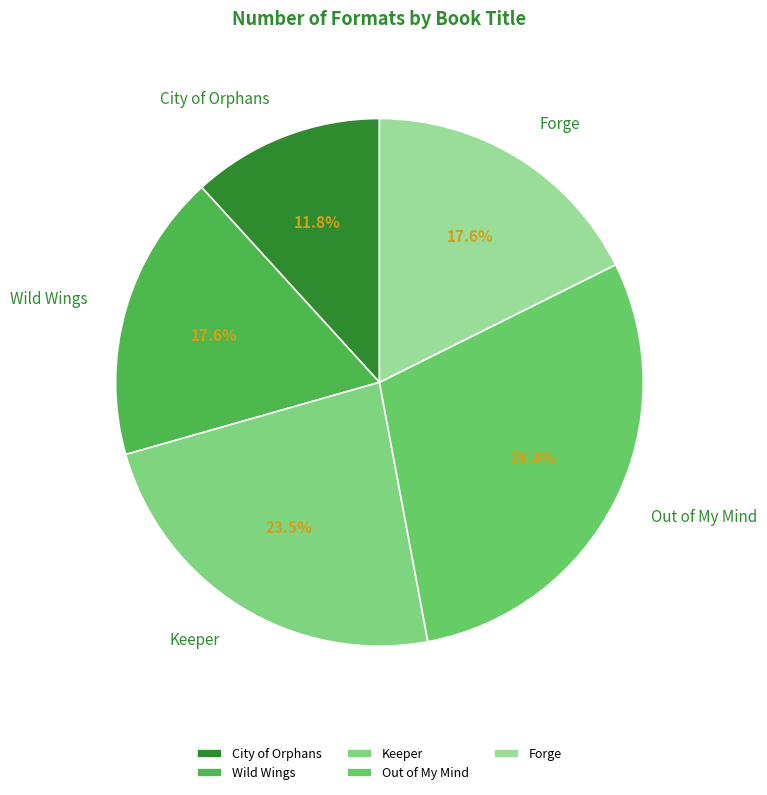

Which slice is the largest?

Out of My Mind